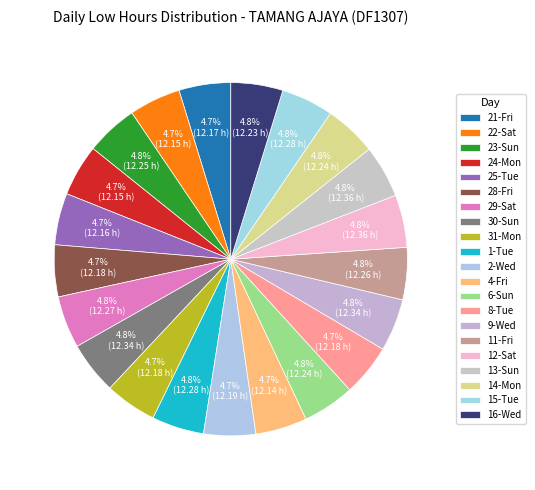

Does any single category account for the majority?

No